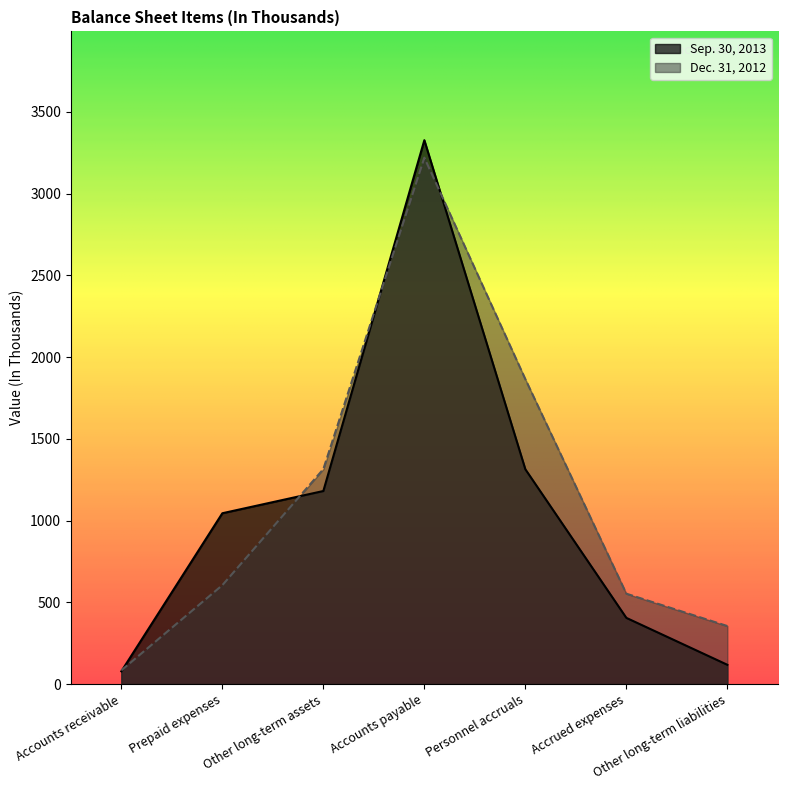

What is the total value across all series at Accounts receivable?

162